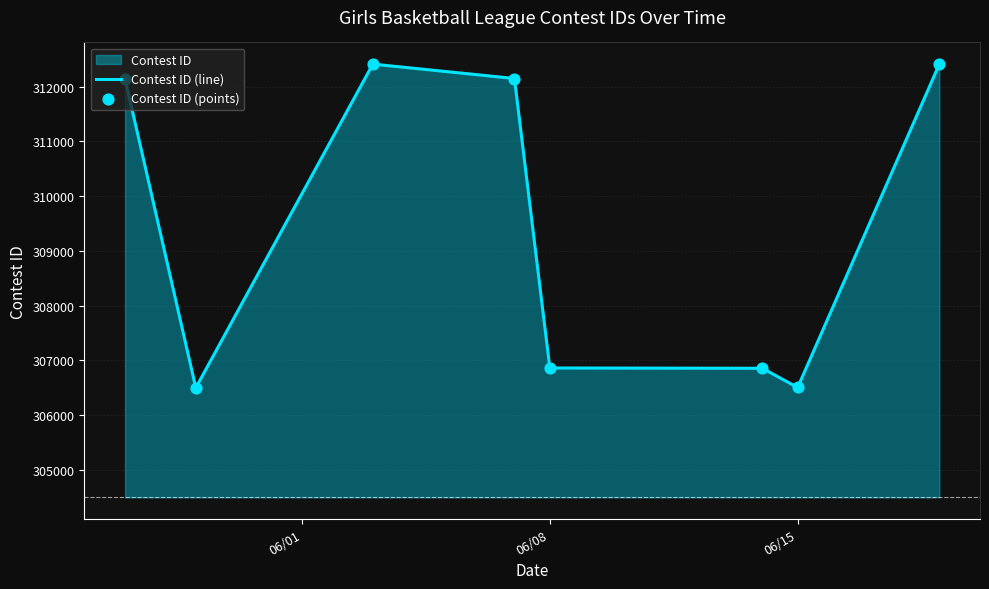

Which series has the largest total across all categories?

Contest ID (line)